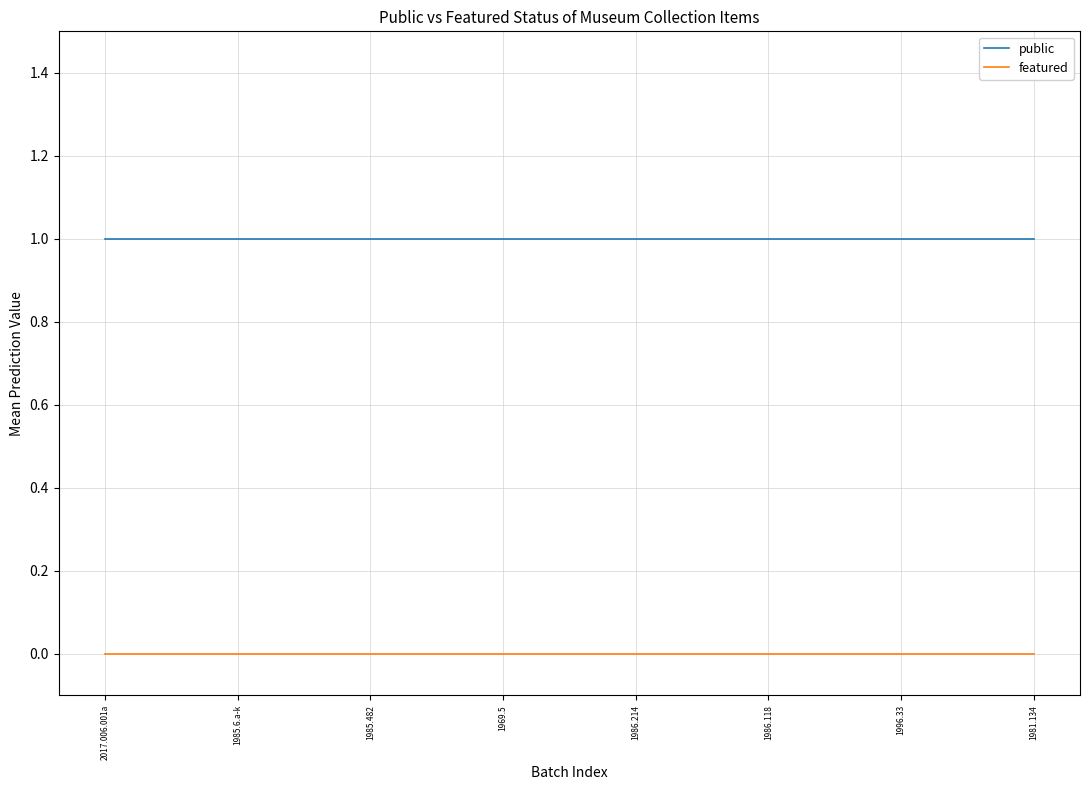

Is it true that public equals 1 at 2017.006.001a?

True